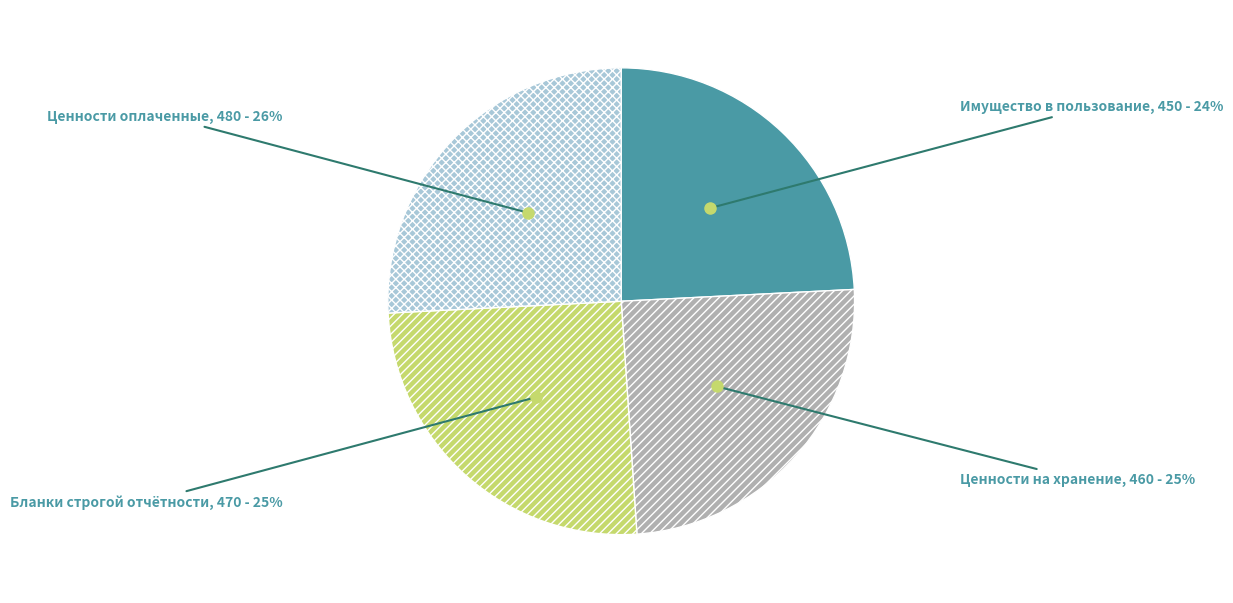

What is the ratio of the value at Ценности оплаченные to the value at Имущество в пользование?

1.1